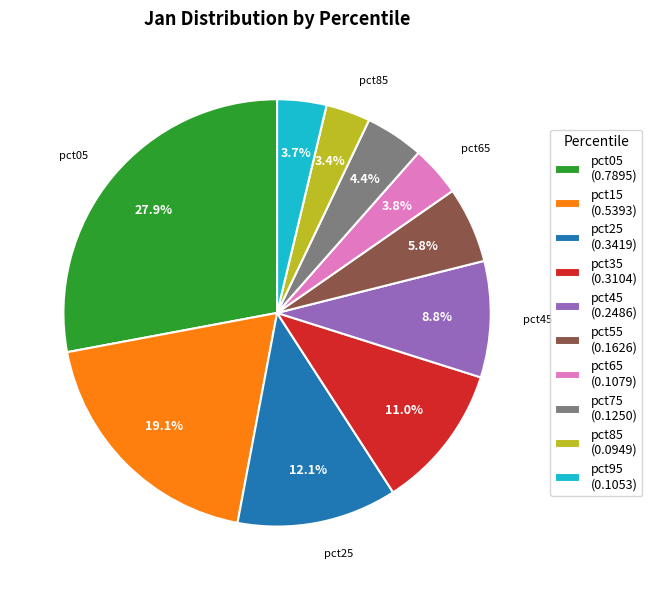

Which category has the biggest portion of the pie?

pct05